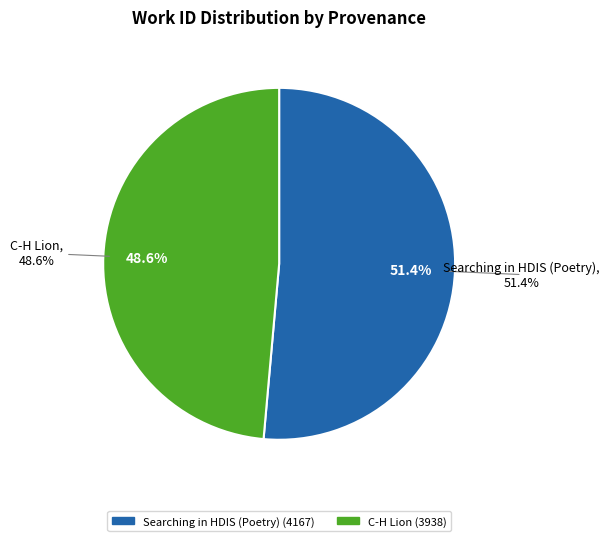

How many slices are in this pie chart?

2